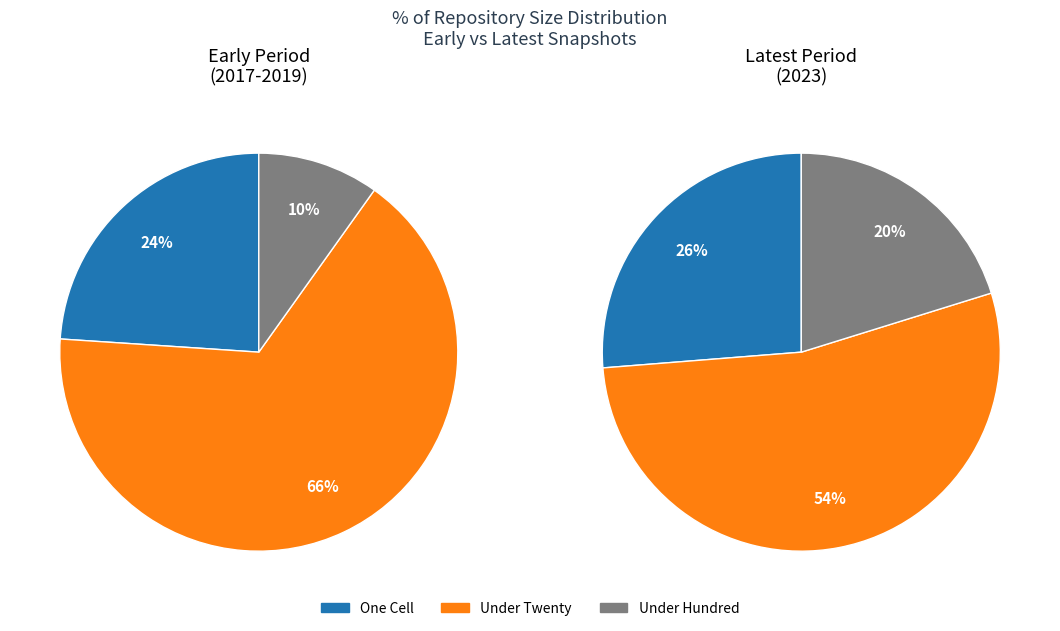

What percentage do one_cell and under_hundred_cells together represent?

33.8%